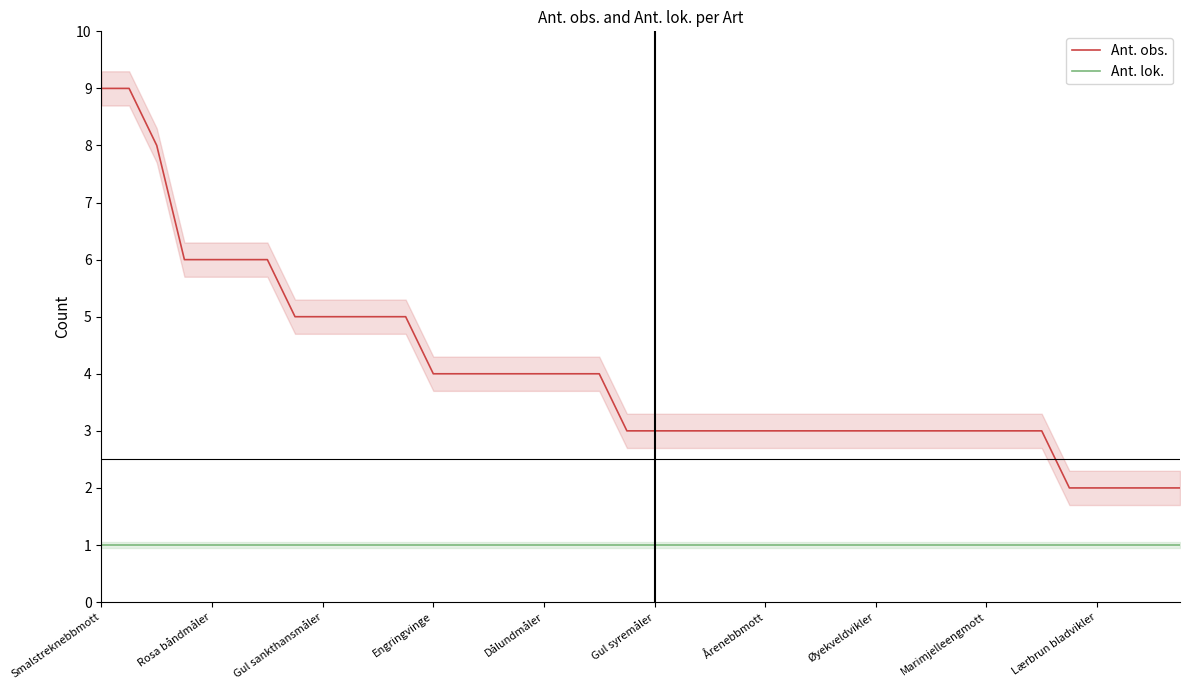

True or false: Ant. obs. and Ant. lok. intersect in this chart.

False